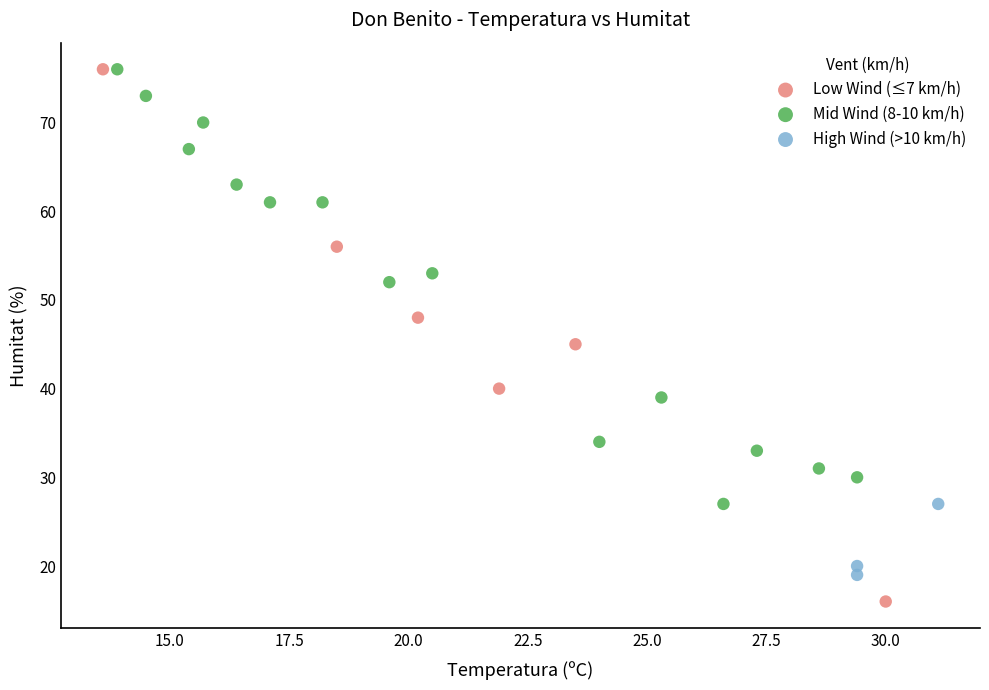

What are all the series names shown in the legend?

Low Wind (≤7 km/h), Mid Wind (8-10 km/h), High Wind (>10 km/h)